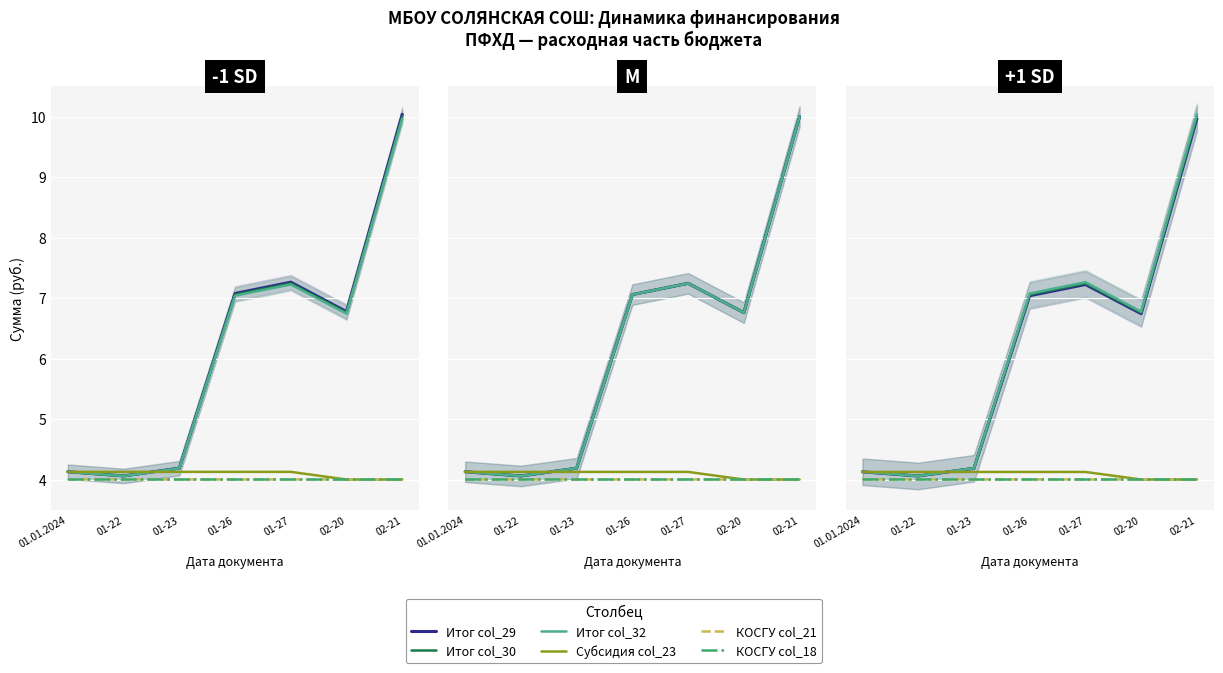

Rank the series at 02-21 from lowest to highest value.

Субсидия col_23, КОСГУ col_18, КОСГУ col_21, Итог col_29, Итог col_30, Итог col_32